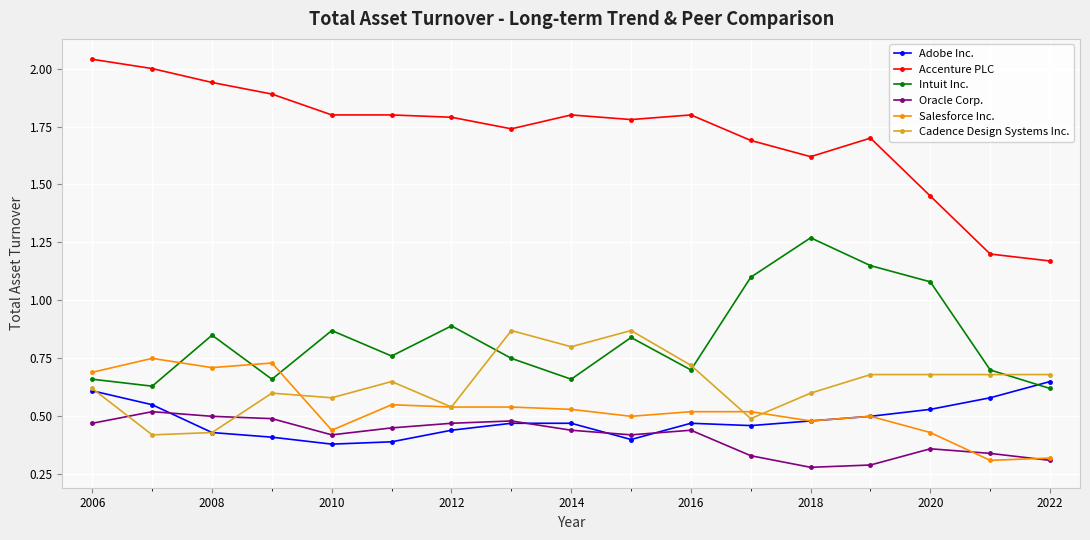

At how many categories does at least one series exceed 0?

17